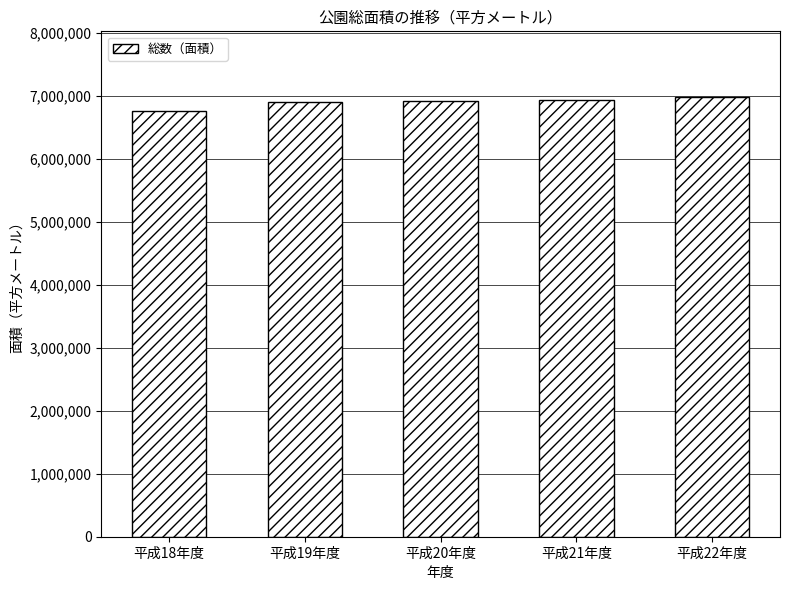

What is the minimum value shown in the chart?

6770590